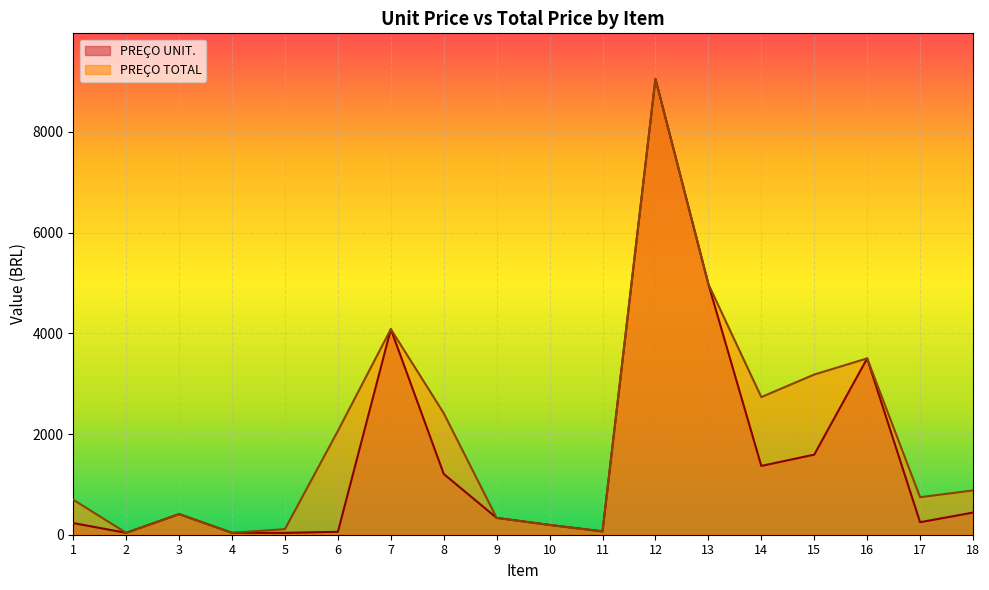

What is the value of the PREÇO TOTAL point at the 7th from the left?

4083.4